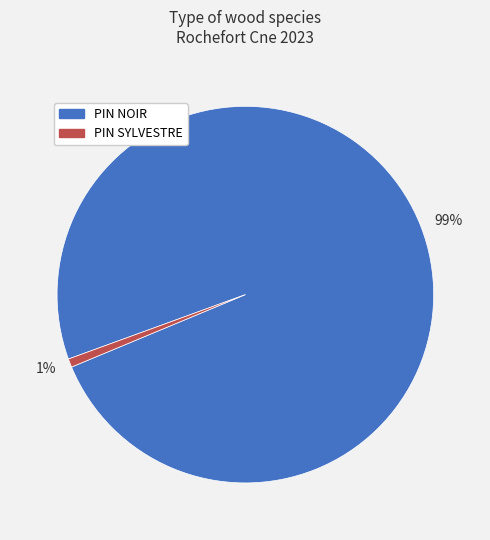

To the nearest percent, what portion does PIN SYLVESTRE represent?

1%